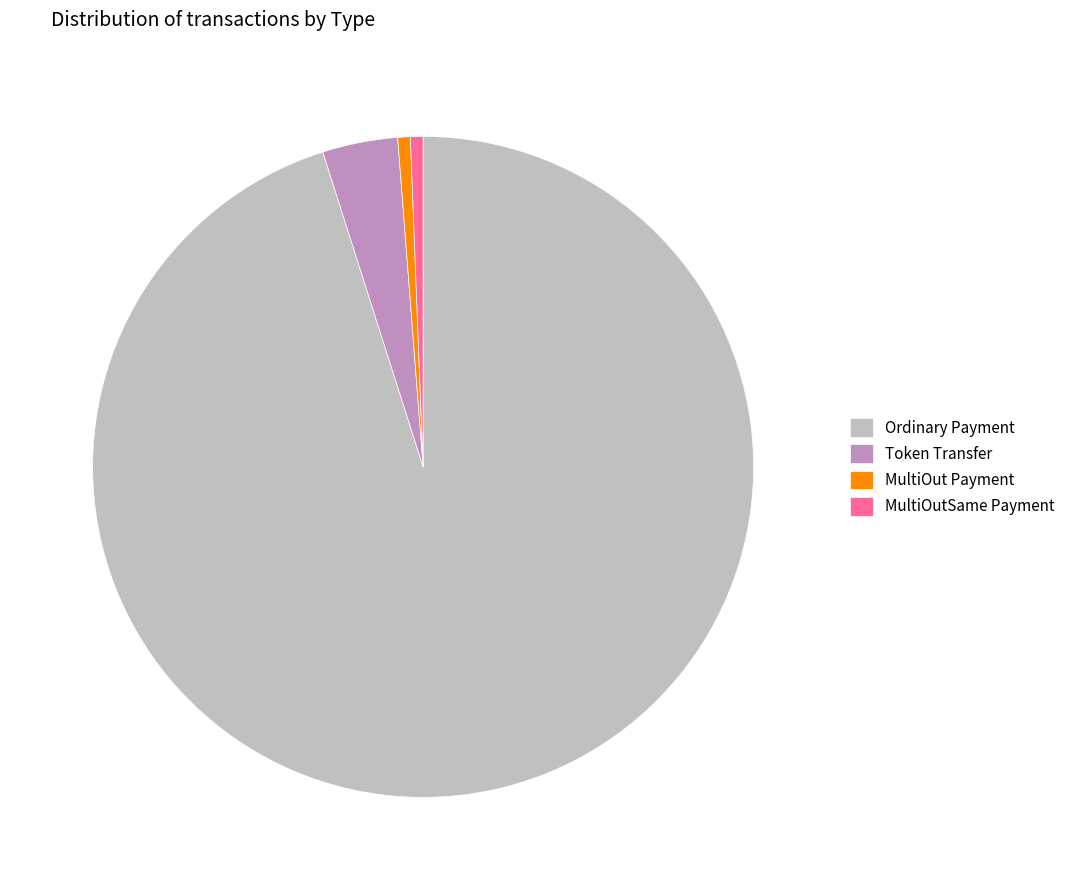

Is the sum of Ordinary Payment and Token Transfer greater than half?

Yes